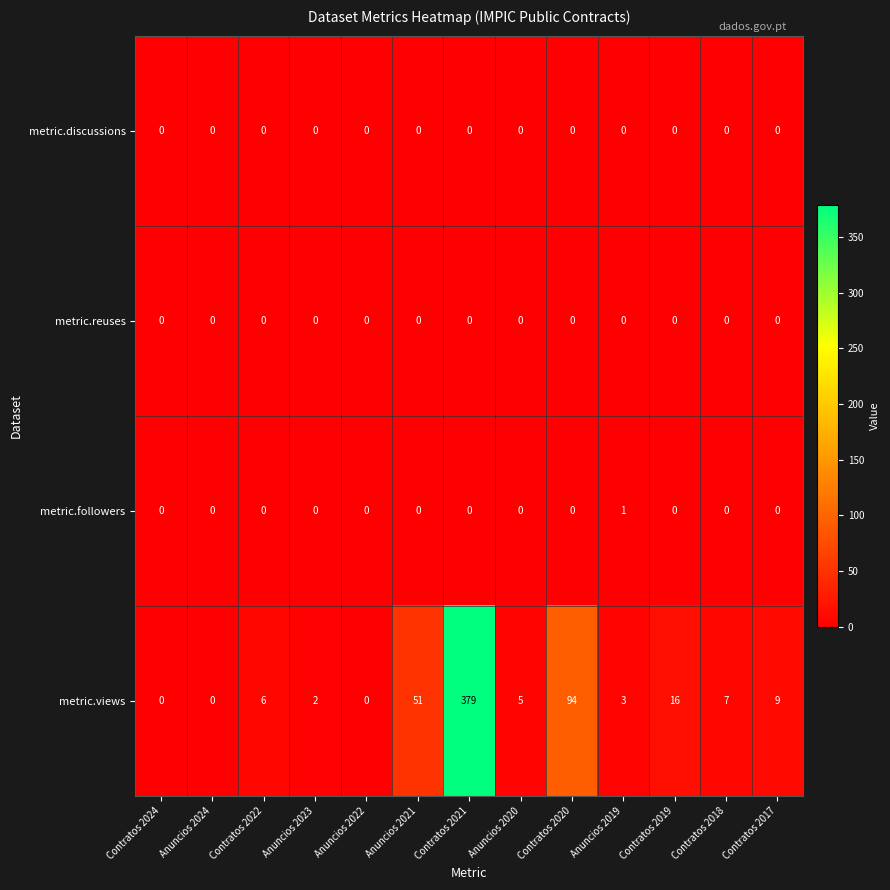

What is the difference between the highest and lowest values at Anuncios 2020?

5